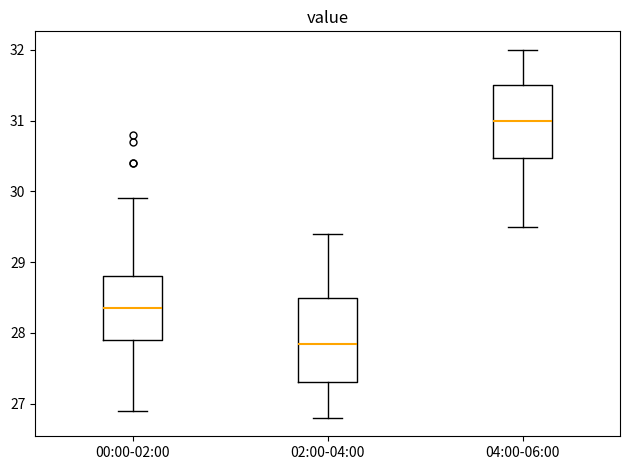

Comparing the boxes themselves (not the whiskers), which one is the tallest?

02:00-04:00